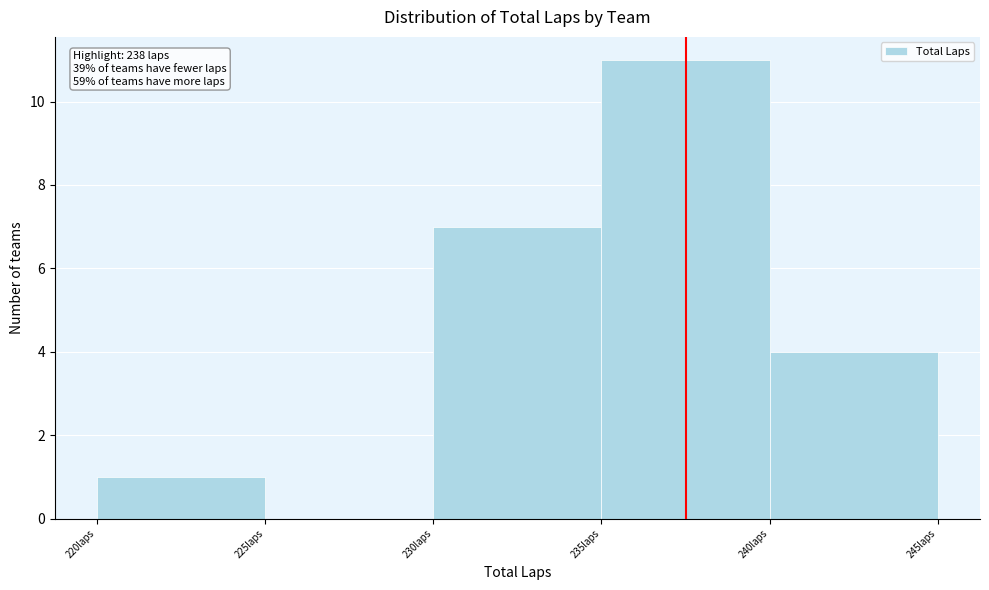

Reading left to right, what are all the values shown in this chart?

220laps=1	225laps=0	230laps=7	235laps=11	240laps=4